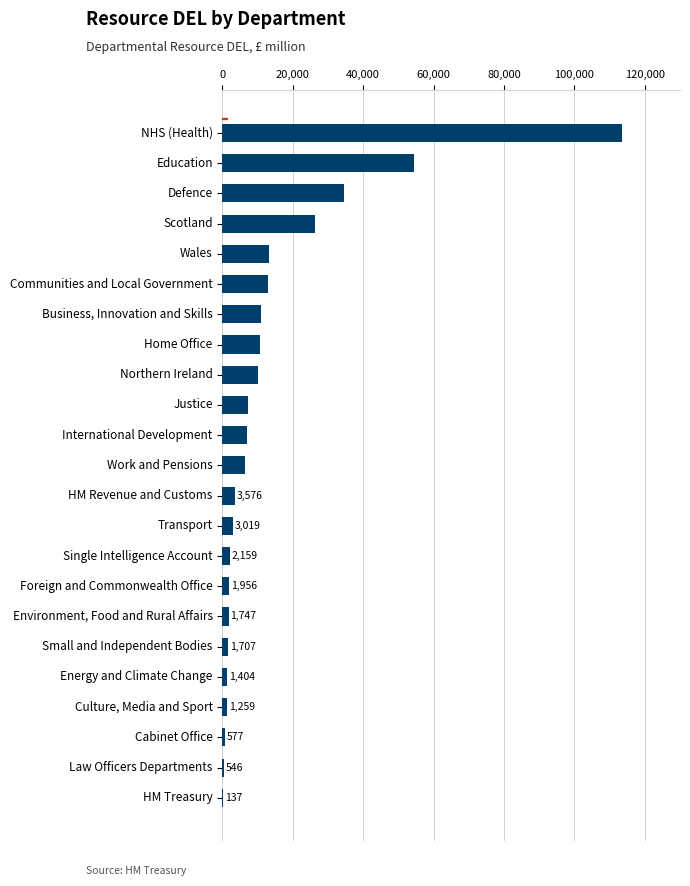

Between International Development and HM Treasury, which is larger?

International Development